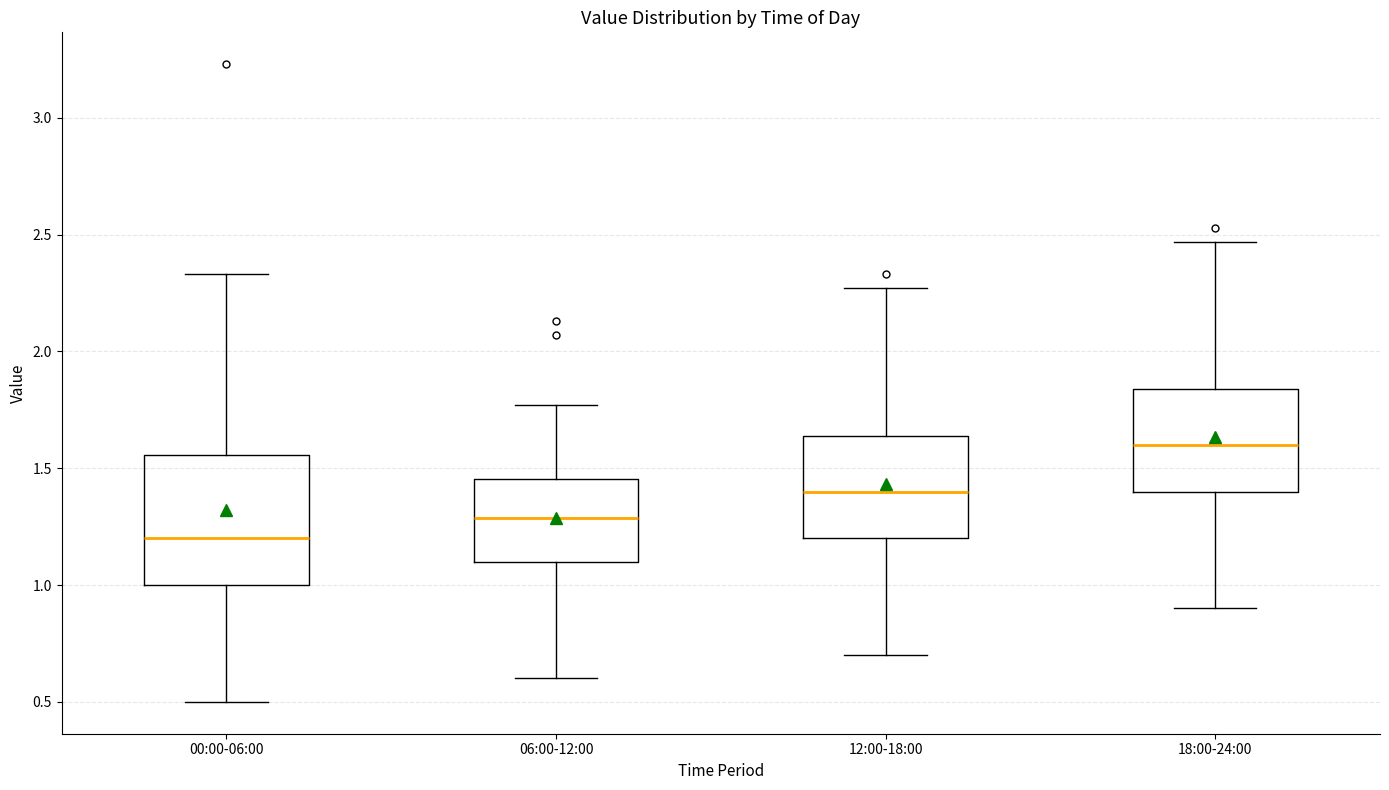

Where is the upper edge of the box for 18:00-24:00 on the y-axis? The values are not printed on the chart, so give them approximately, as read against the axis.

1.85